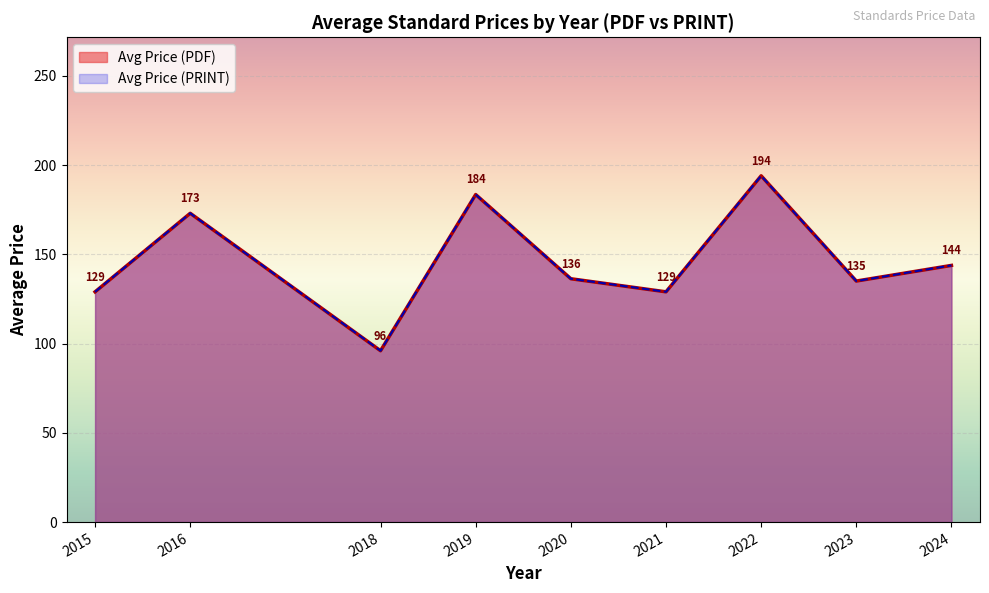

List the series in order of their peak value, lowest first.

Avg Price (PDF), Avg Price (PRINT)